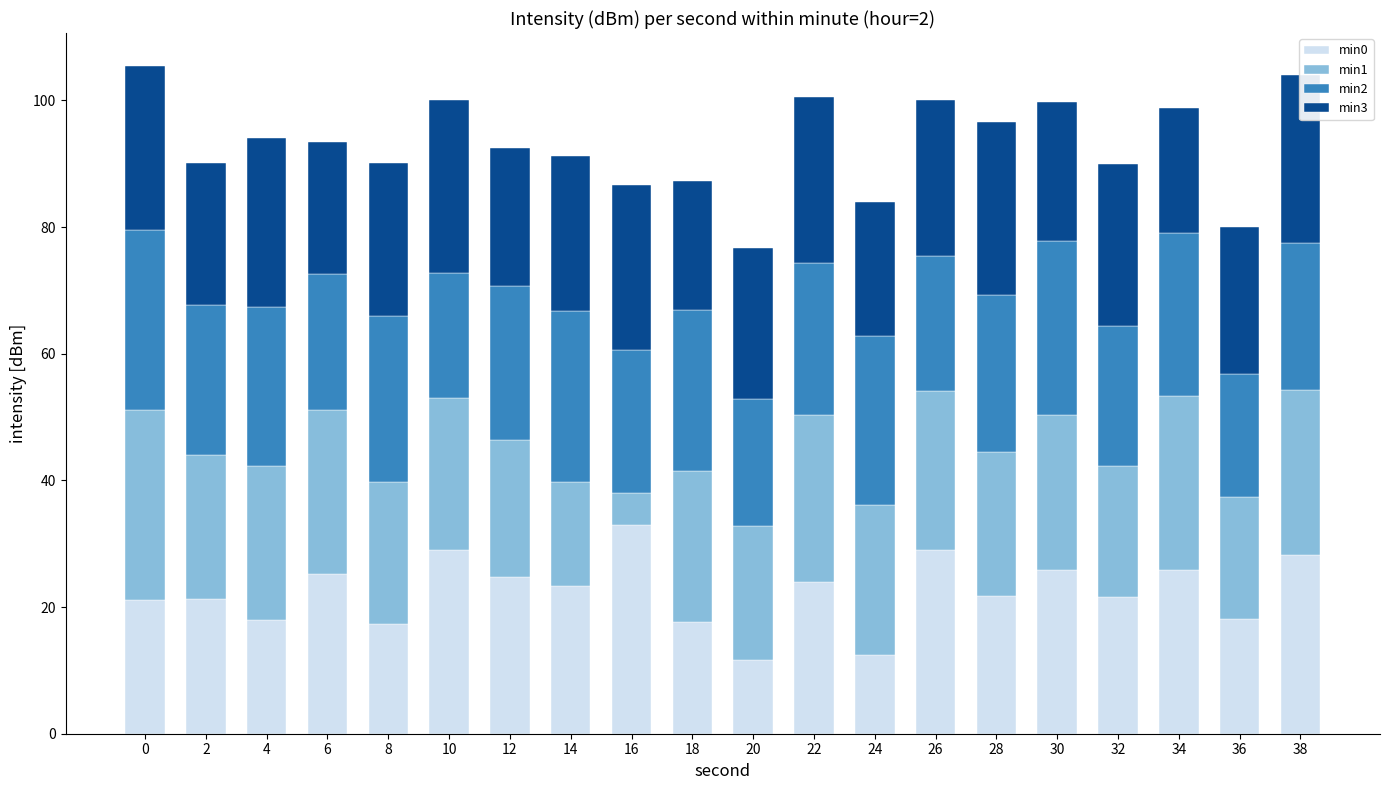

How many bars are there in total?

20